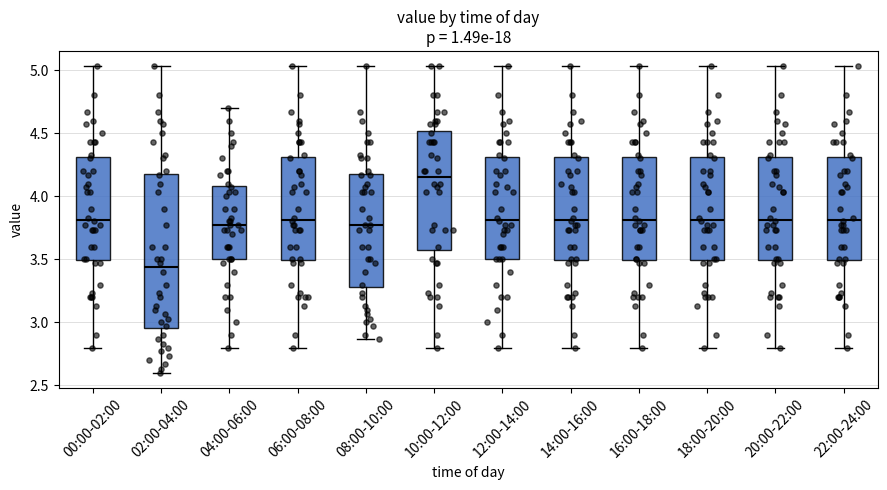

Reading left to right, read every box against the y-axis: the position of its median line, the range the box covers, and the ends of its whiskers. The values are not printed on the chart, so give them approximately, as read against the axis.

00:00-02:00: median 3.80, box 3.50 to 4.30, whiskers 2.80 to 5.05
02:00-04:00: median 3.45, box 2.95 to 4.20, whiskers 2.60 to 5.05
04:00-06:00: median 3.75, box 3.50 to 4.10, whiskers 2.80 to 4.70
06:00-08:00: median 3.80, box 3.50 to 4.30, whiskers 2.80 to 5.05
08:00-10:00: median 3.75, box 3.30 to 4.20, whiskers 2.85 to 5.05
10:00-12:00: median 4.15, box 3.60 to 4.50, whiskers 2.80 to 5.05
12:00-14:00: median 3.80, box 3.50 to 4.30, whiskers 2.80 to 5.05
14:00-16:00: median 3.80, box 3.50 to 4.30, whiskers 2.80 to 5.05
16:00-18:00: median 3.80, box 3.50 to 4.30, whiskers 2.80 to 5.05
18:00-20:00: median 3.80, box 3.50 to 4.30, whiskers 2.80 to 5.05
20:00-22:00: median 3.80, box 3.50 to 4.30, whiskers 2.80 to 5.05
22:00-24:00: median 3.80, box 3.50 to 4.30, whiskers 2.80 to 5.05